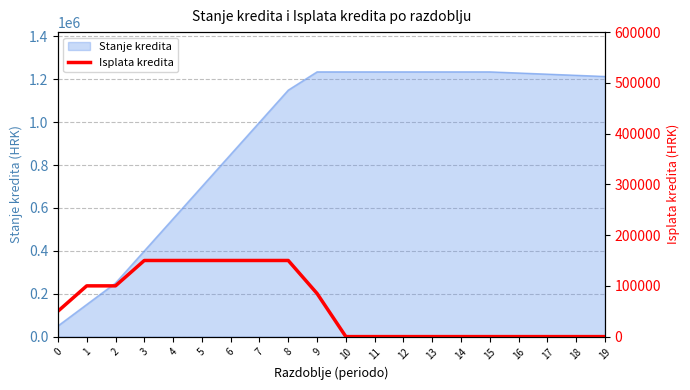

The value of Stanje kredita at 13 is 456039. True or false?

False